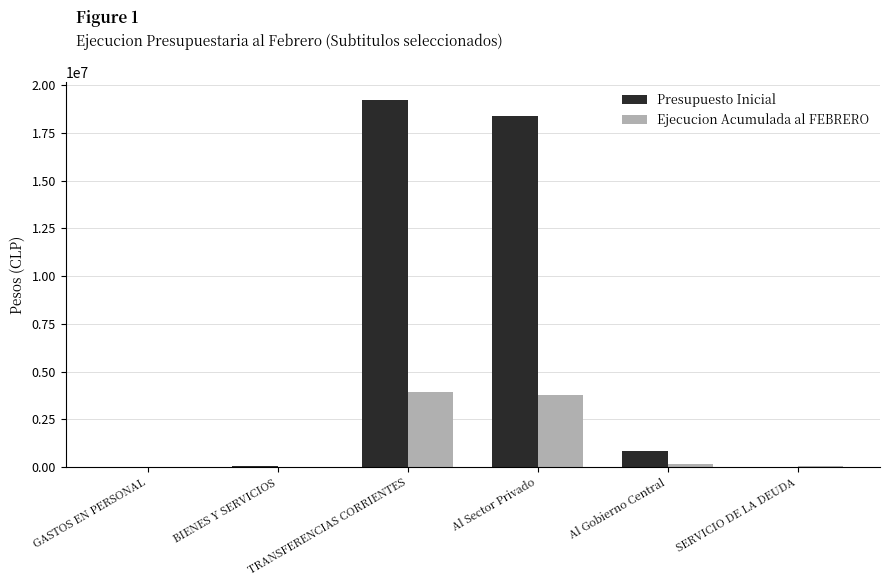

What is the total value across all series at TRANSFERENCIAS CORRIENTES?

23123411